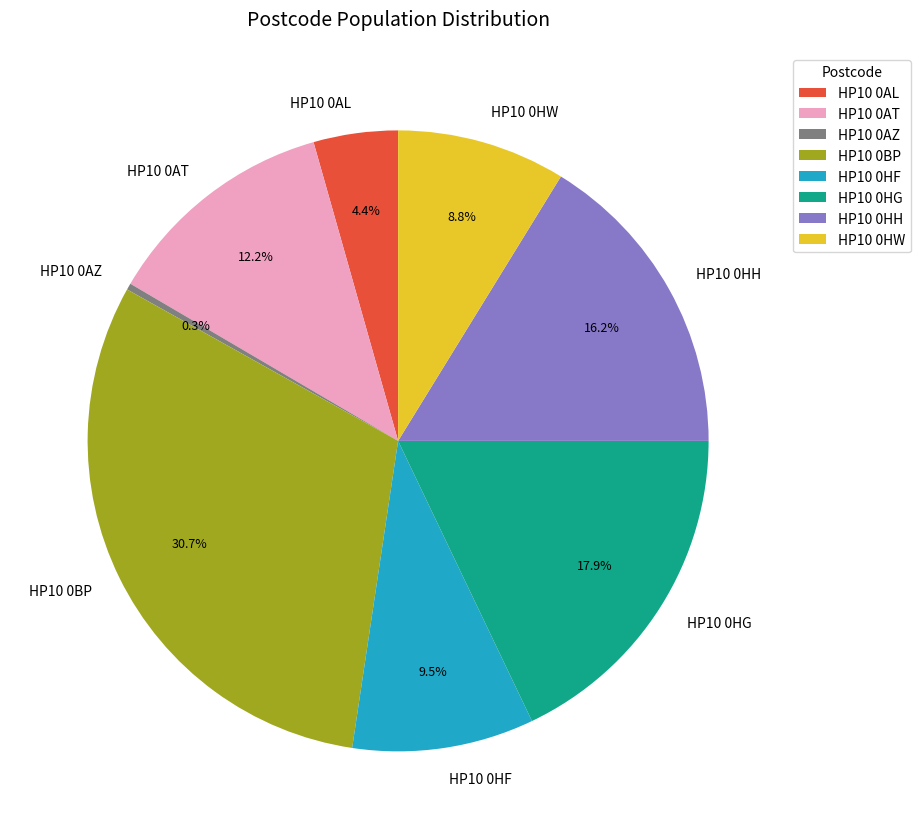

What percentage do HP10 0HF and HP10 0BP together represent?

40.2%